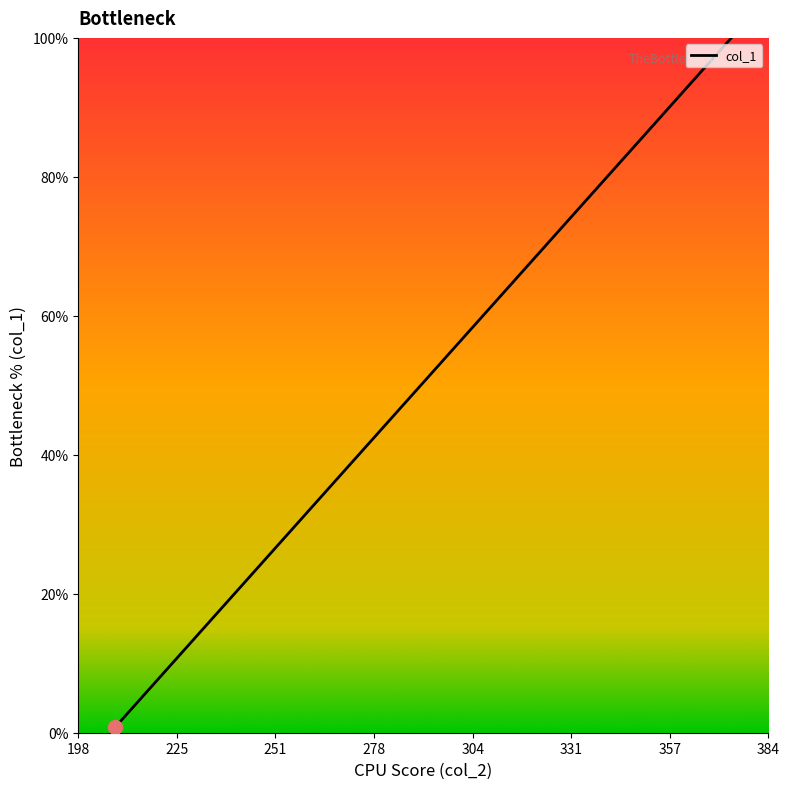

What is the maximum value shown in the chart?

100.0